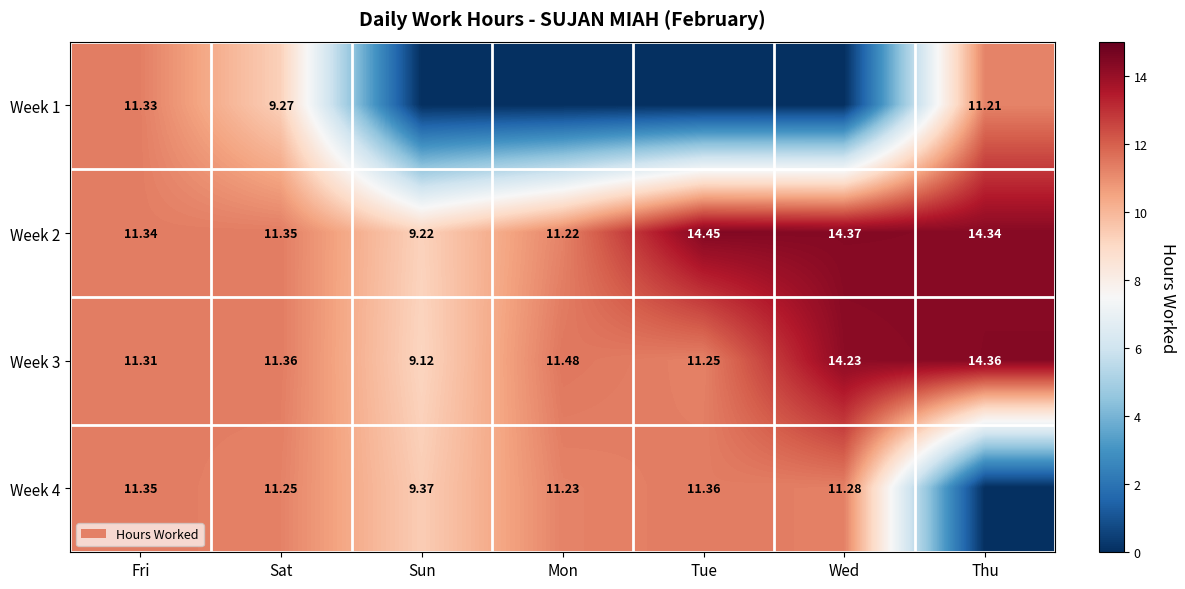

Rank the categories by Week 3 value from highest to lowest.

Thu, Wed, Mon, Sat, Fri, Tue, Sun